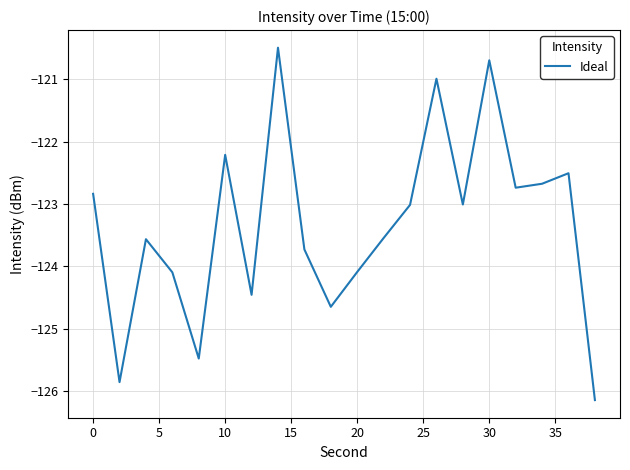

What is the difference between the maximum and minimum values?

5.7